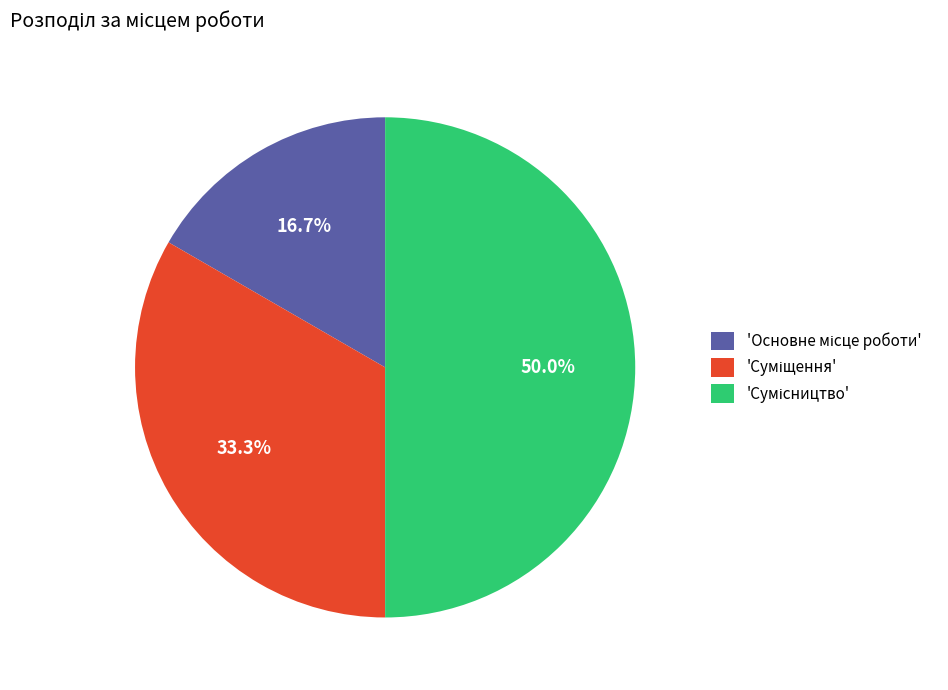

How many slices are in this pie chart?

3